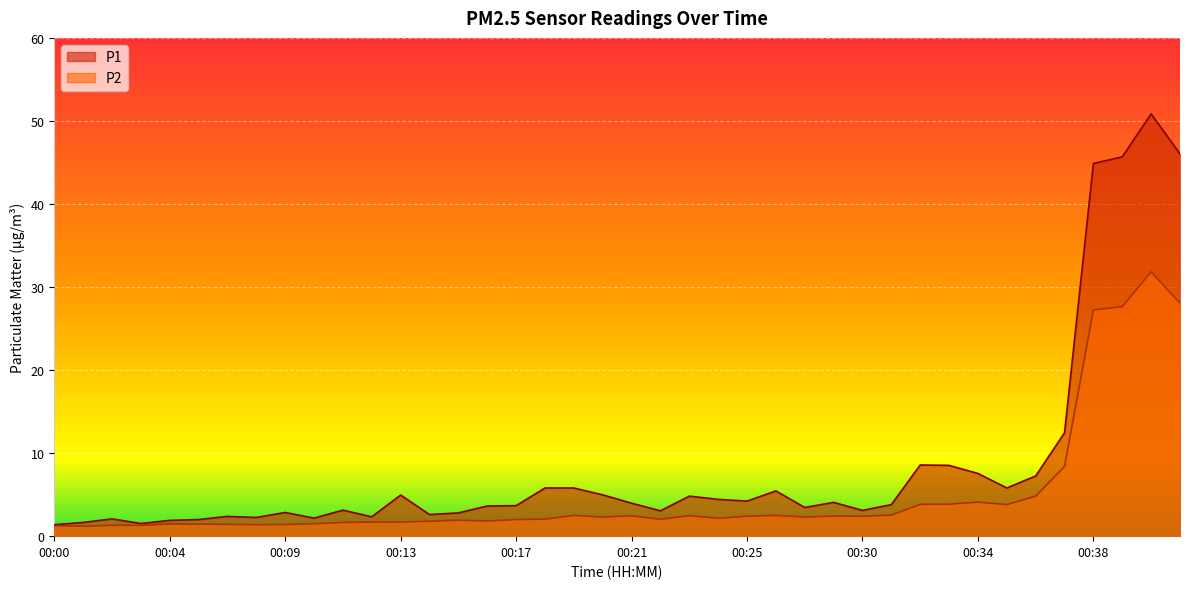

The value of P1 at 00:16 is 5.6. True or false?

False